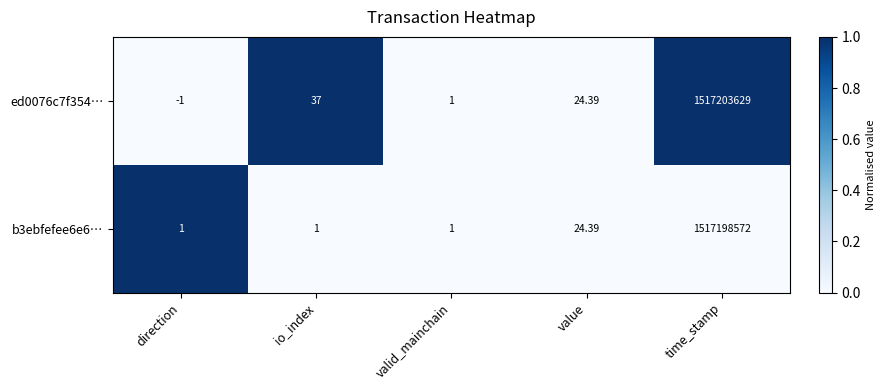

Where is ed0076c7f354… nearest to the value 758601814?

io_index